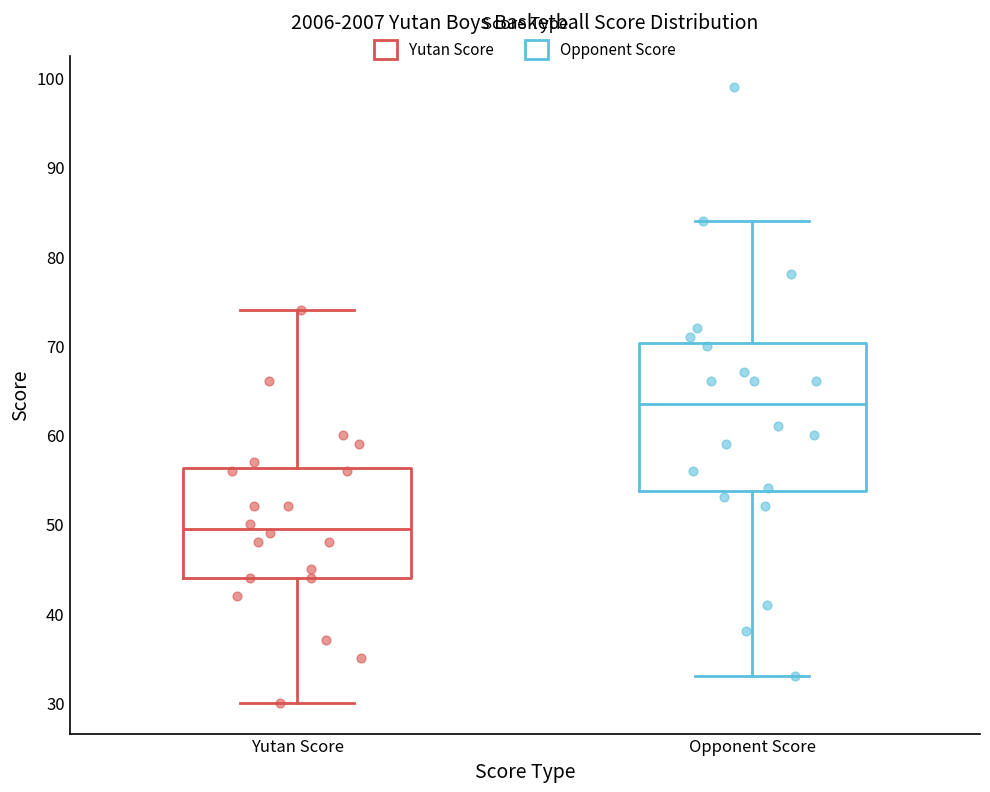

Reading left to right, read every box against the y-axis: the position of its median line, the range the box covers, and the ends of its whiskers. The values are not printed on the chart, so give them approximately, as read against the axis.

Yutan Score: median 50, box 44 to 56, whiskers 30 to 74
Opponent Score: median 64, box 54 to 70, whiskers 33 to 84